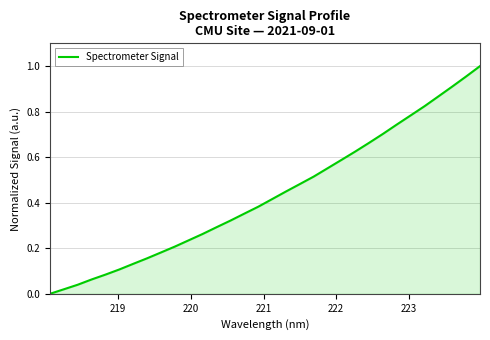

How many lines are shown in the chart?

1